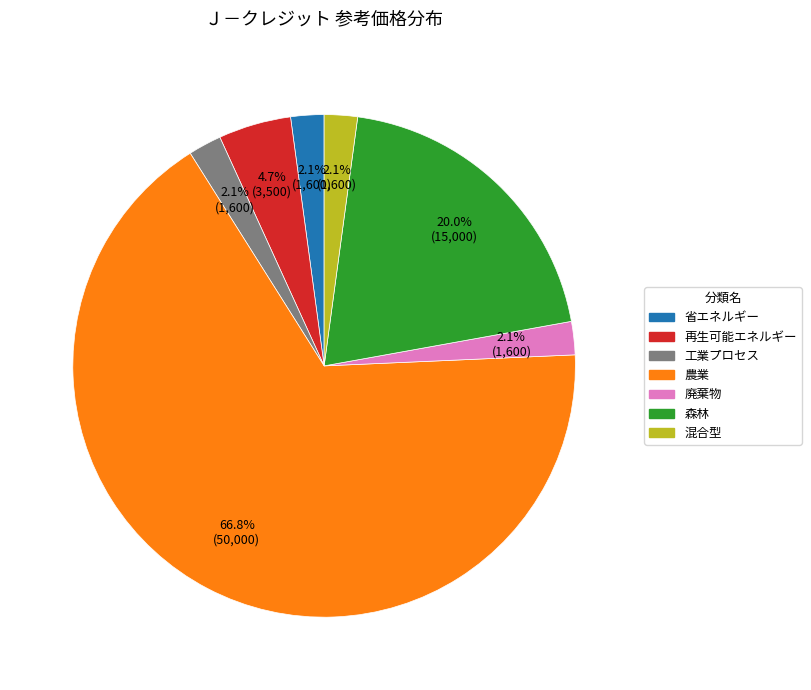

What is the majority slice?

農業